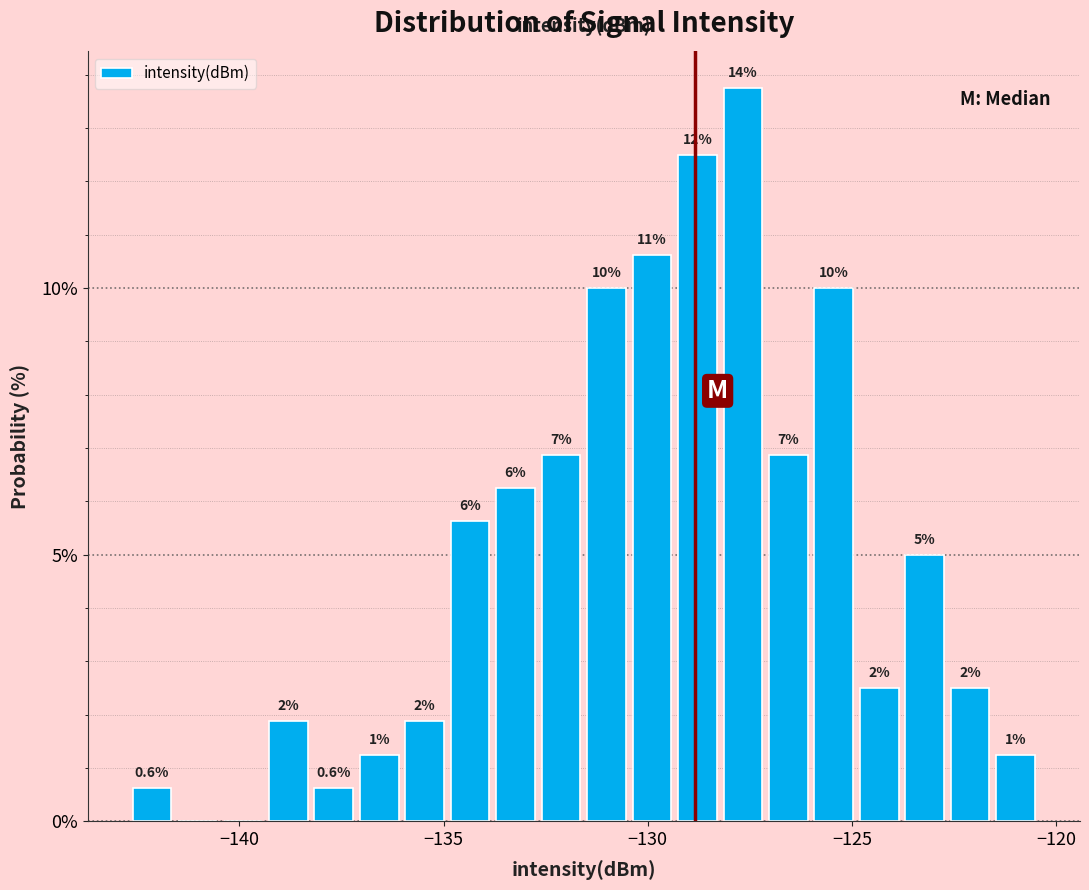

Read against the x-axis, roughly where is the centre of the tallest bar?

-127.5